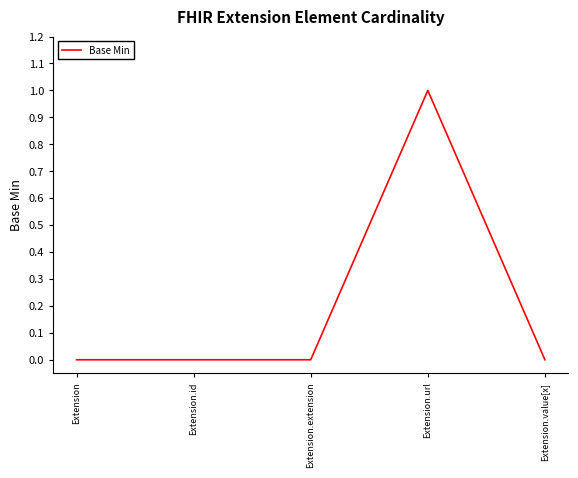

True or false: the data shows 0 at Extension.value[x].

True